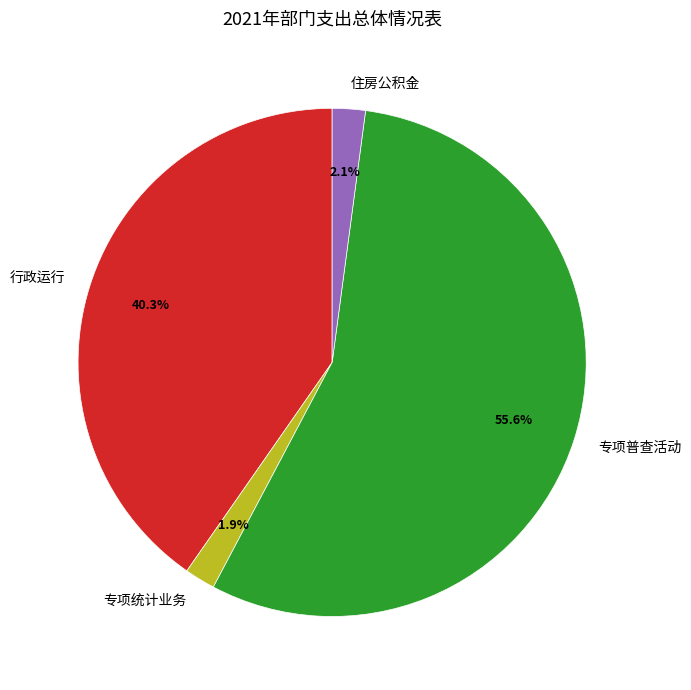

Which slice is the largest?

专项普查活动